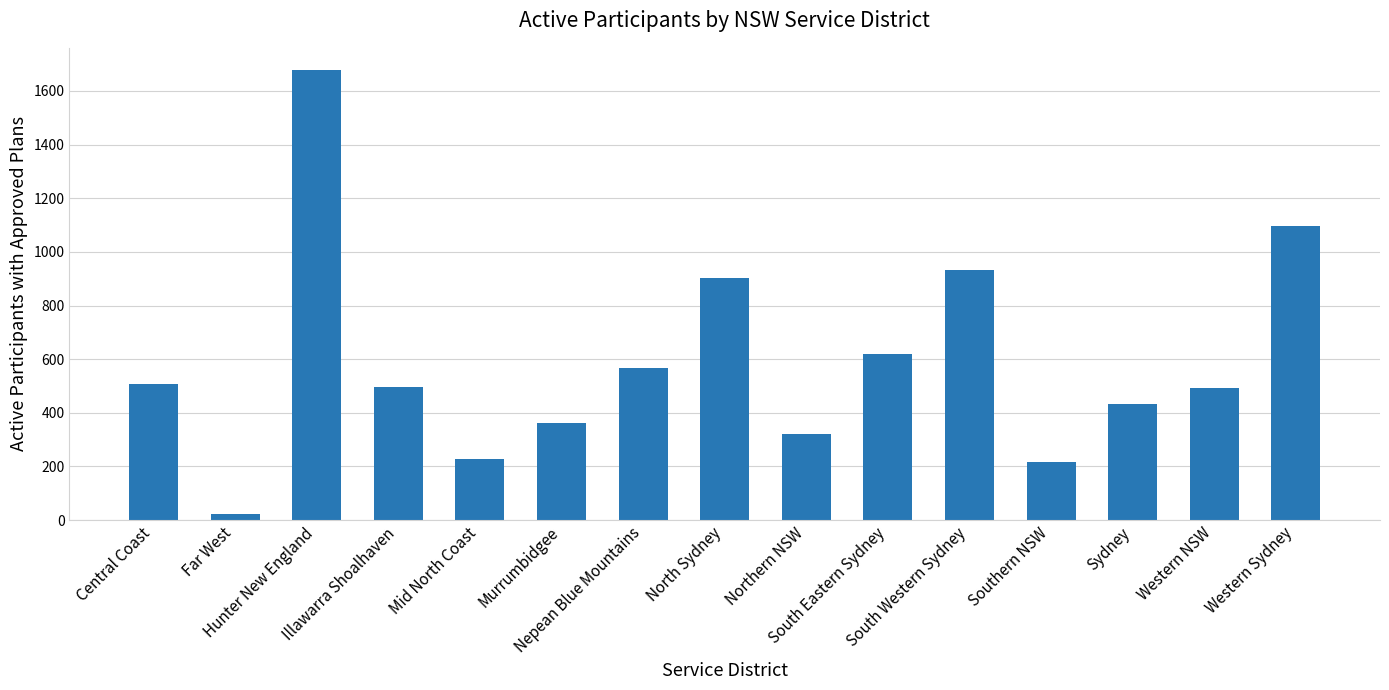

Is it true that the value at Murrumbidgee is 478?

False